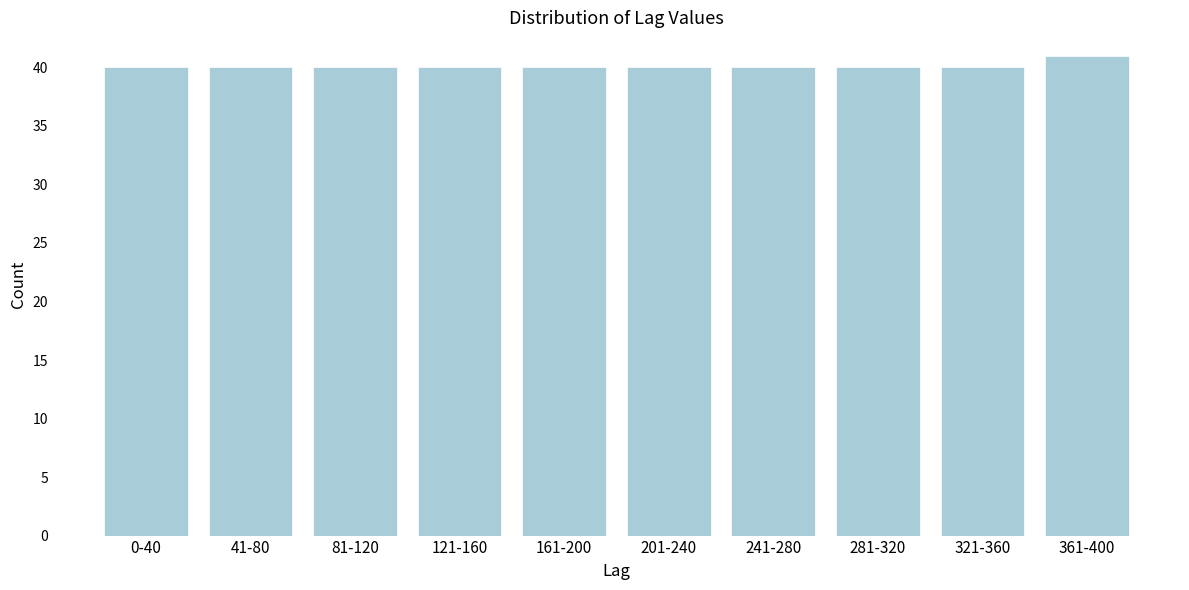

Reading left to right, list all the values displayed in this chart.

40	40	40	40	40	40	40	40	40	41